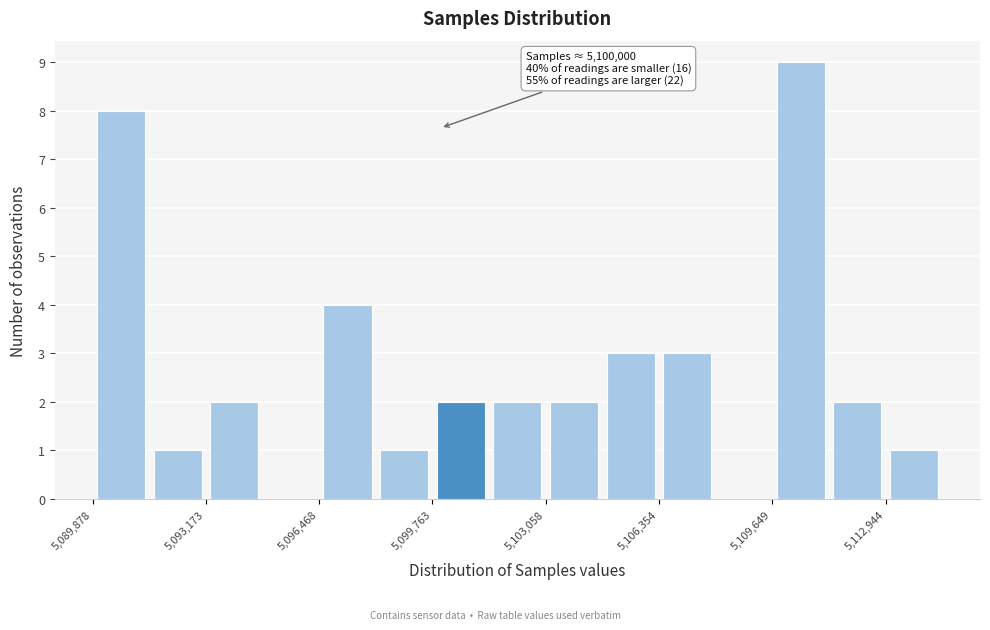

Around what value on the x-axis is the tallest bar? Give the approximate position of its centre, as read against the axis.

5110500